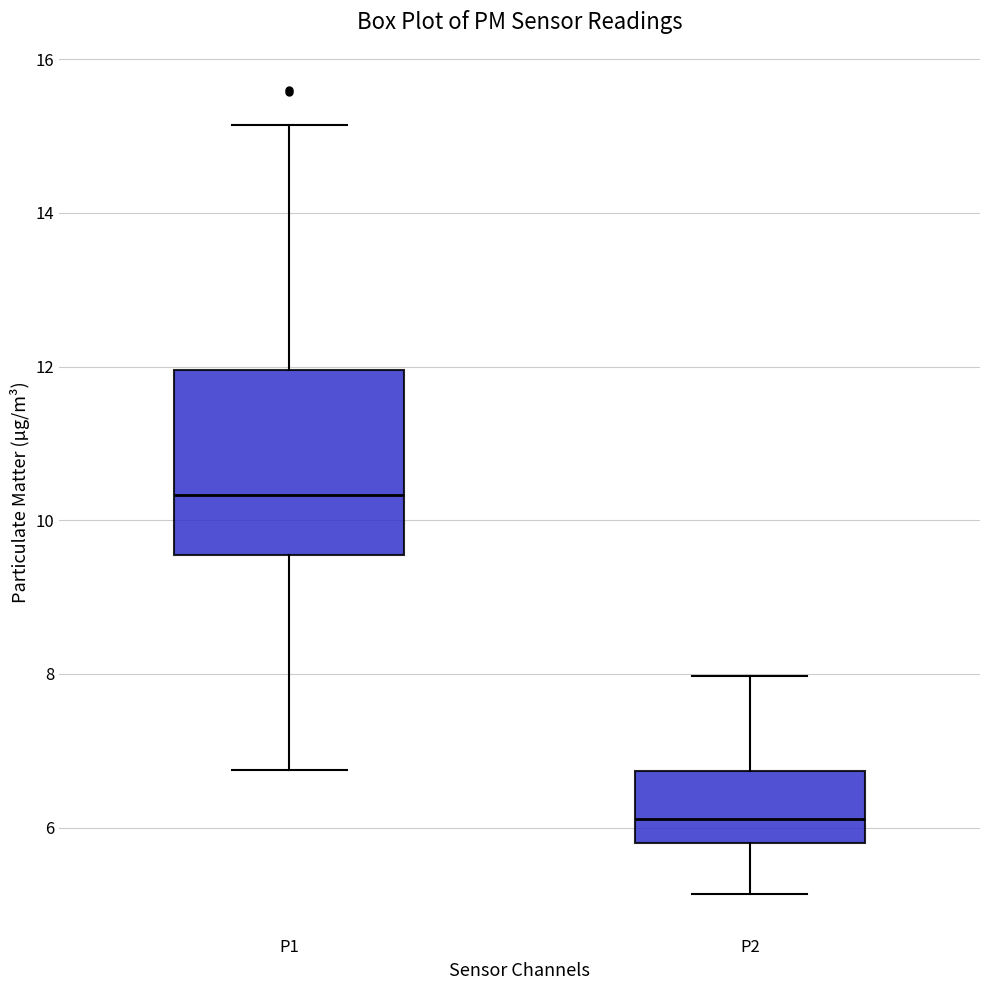

Which box is the tallest, from its lower edge to its upper edge?

P1